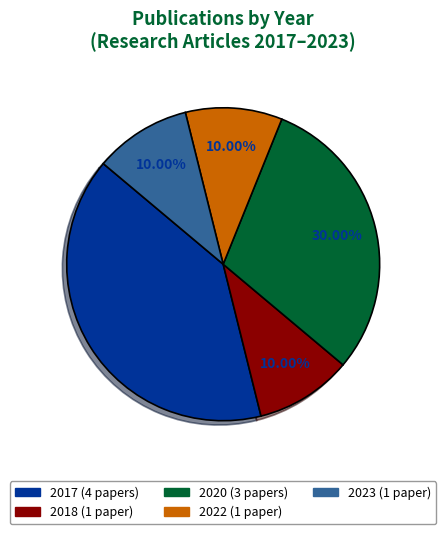

Is there a majority slice in this chart?

No